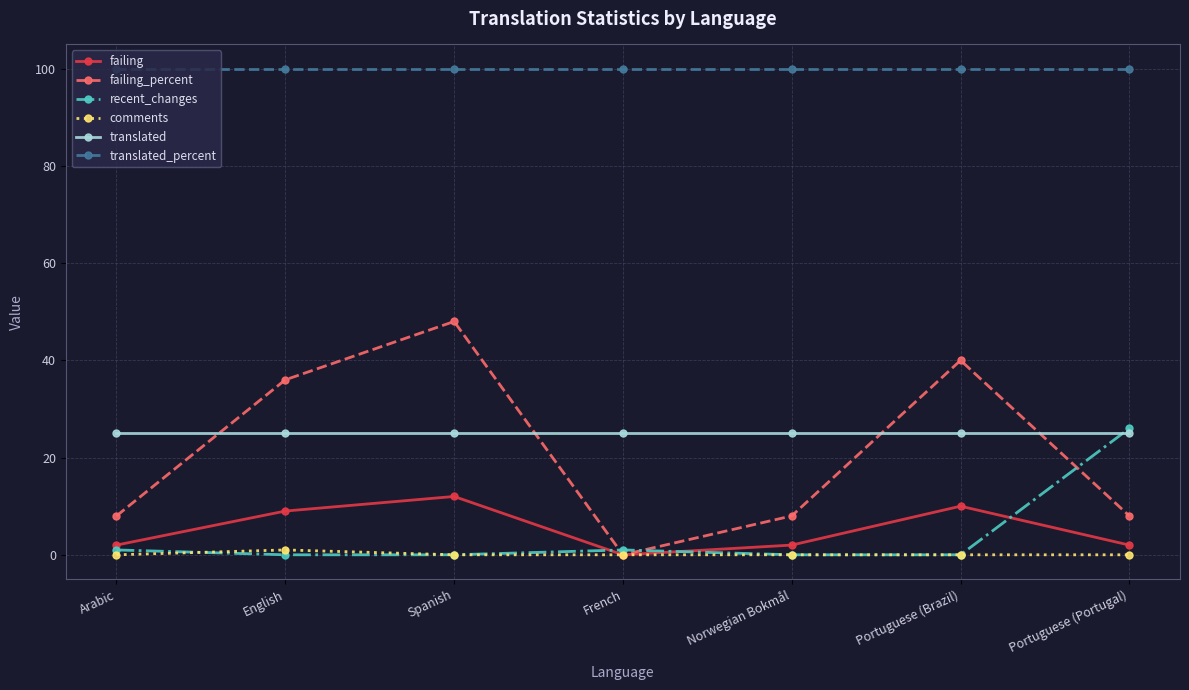

At how many categories does at least one series exceed 44?

7